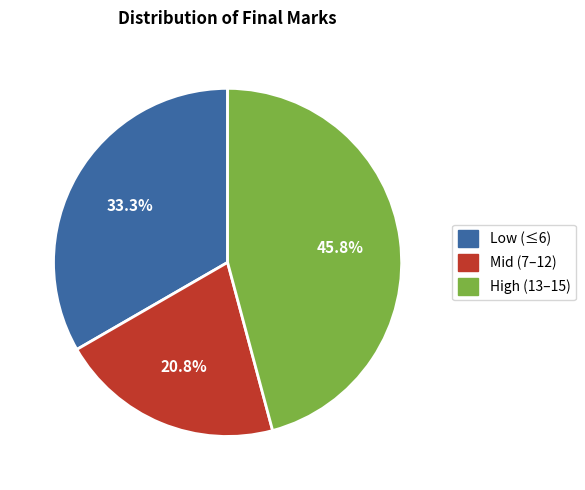

Is there any slice that represents more than half of the pie?

No